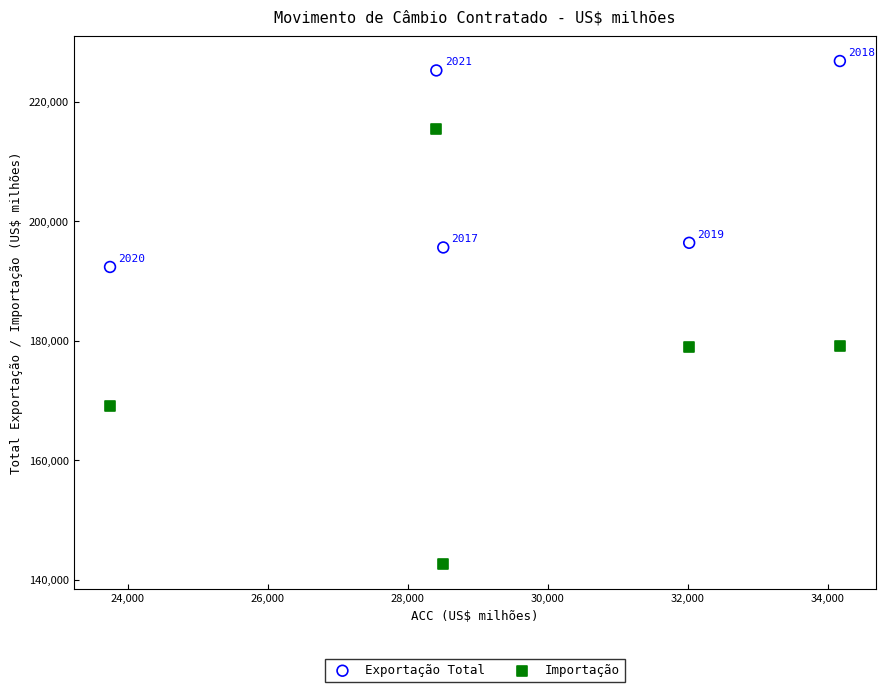

Across all data points, what is the range of Y values (max minus min)?

84132.3